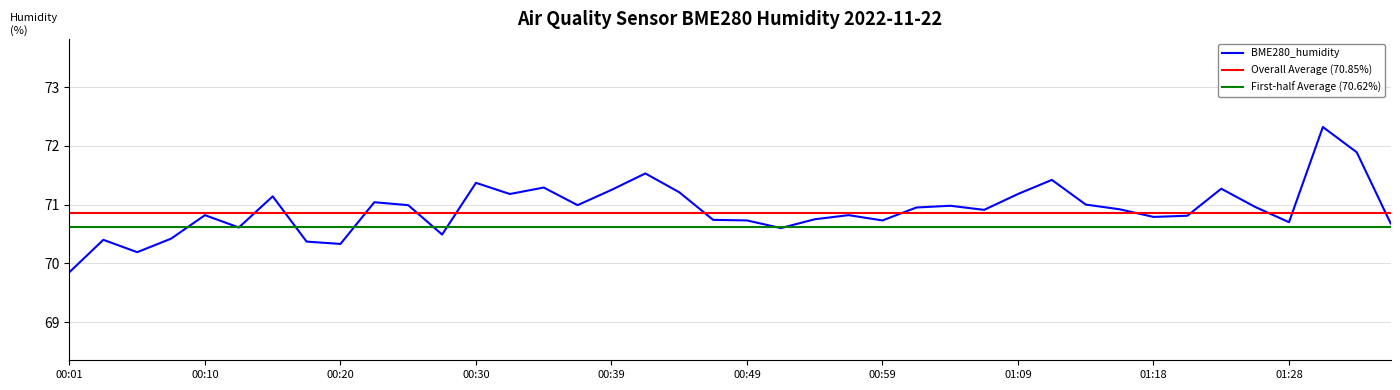

Approximately how many times larger is the value at 00:32 compared to 00:59?

1.0